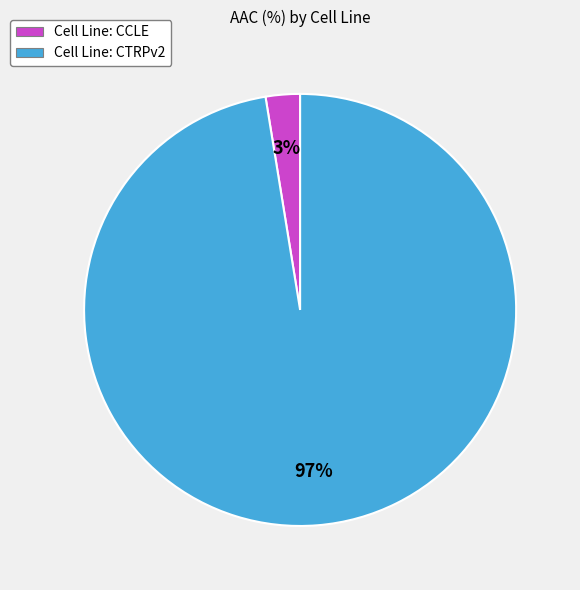

To the nearest percent, what percentage of the pie is Cell Line: CTRPv2?

97%